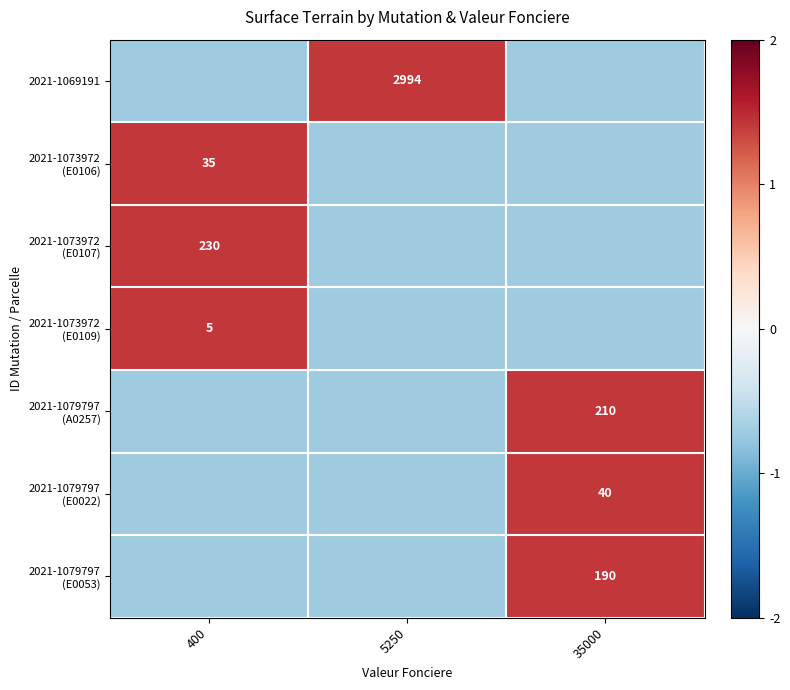

What is the smallest value displayed?

-0.7